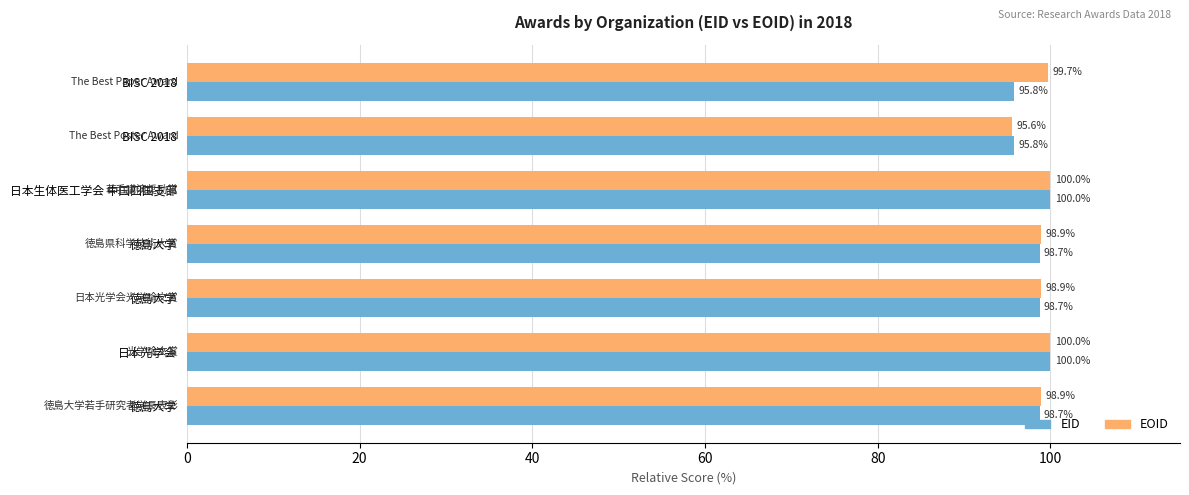

At how many categories does at least one series exceed 99?

3